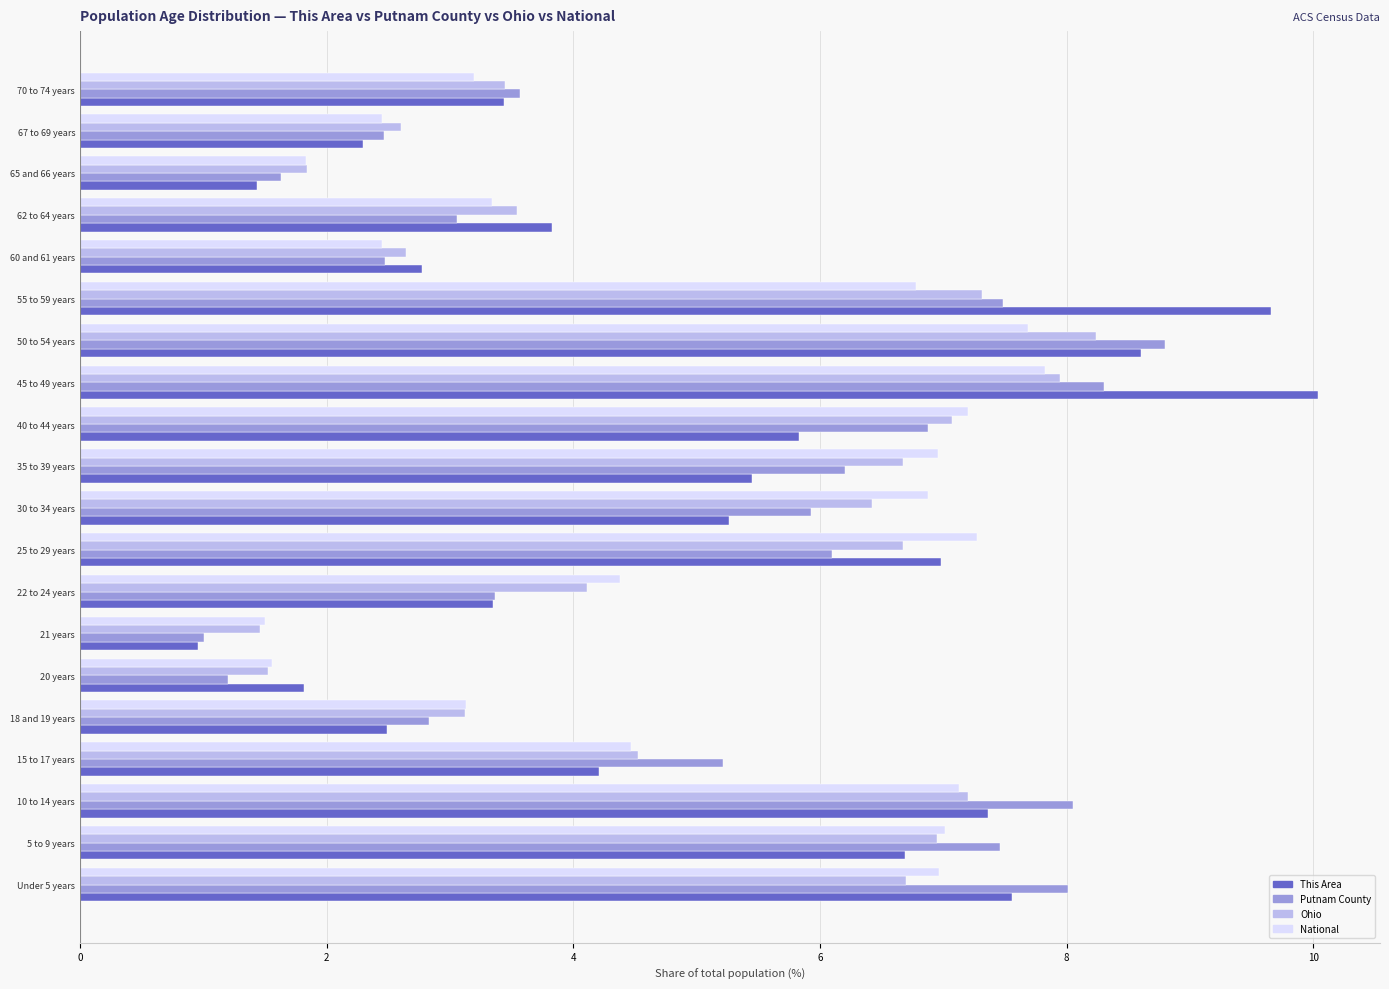

Is the value of Ohio at 21 years greater than the value of Putnam County at 40 to 44 years?

No